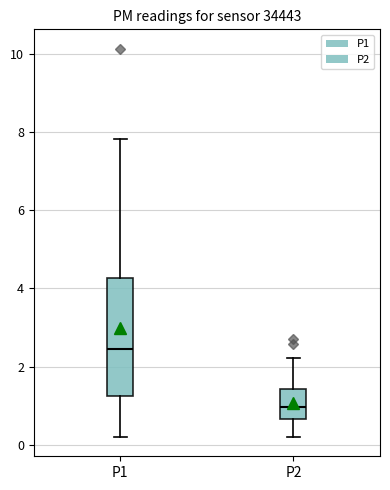

Which box has the lowest median line?

P2